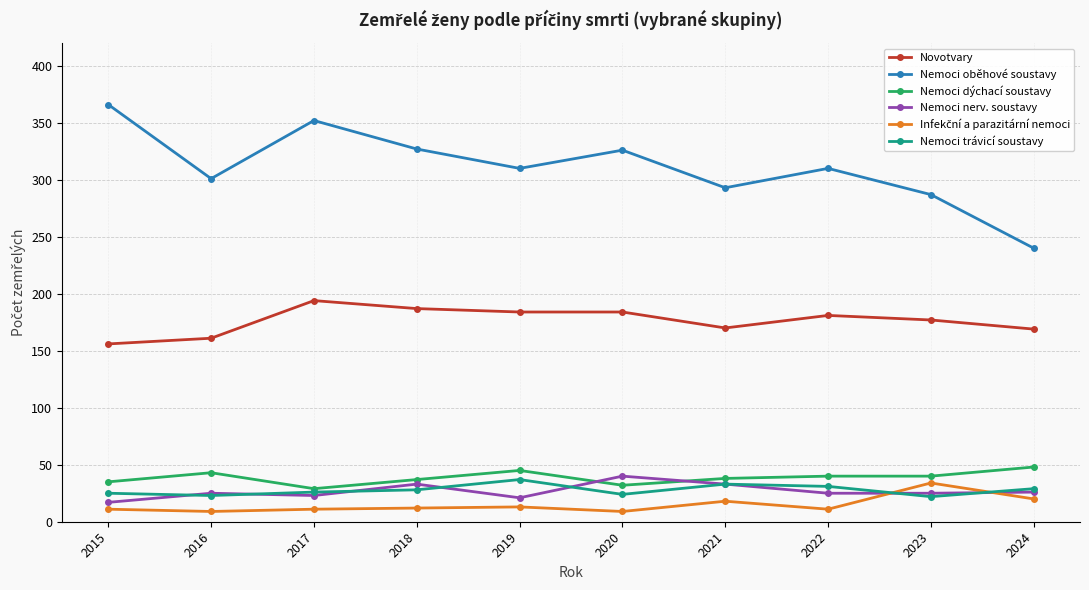

True or false: Nemoci nerv. soustavy and Nemoci oběhové soustavy intersect in this chart.

False